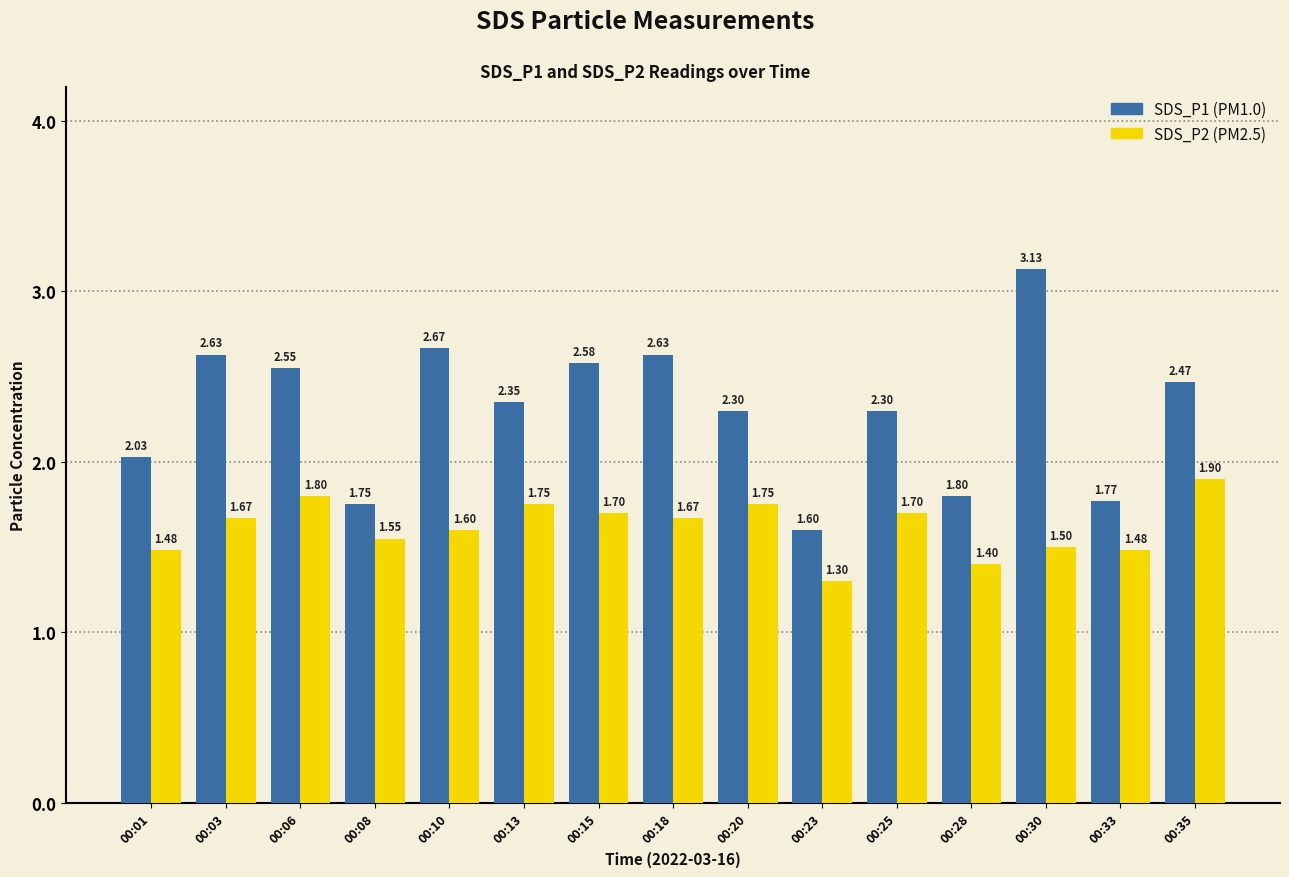

At which category is the sum across all series the highest?

00:30